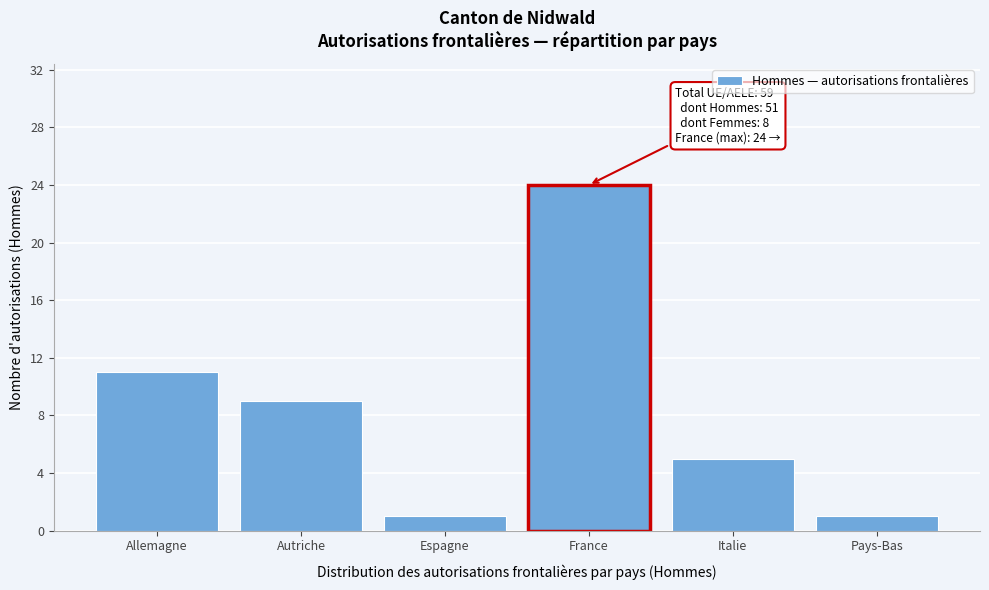

Reading left to right, extract all data points from this chart.

11	9	1	24	5	1